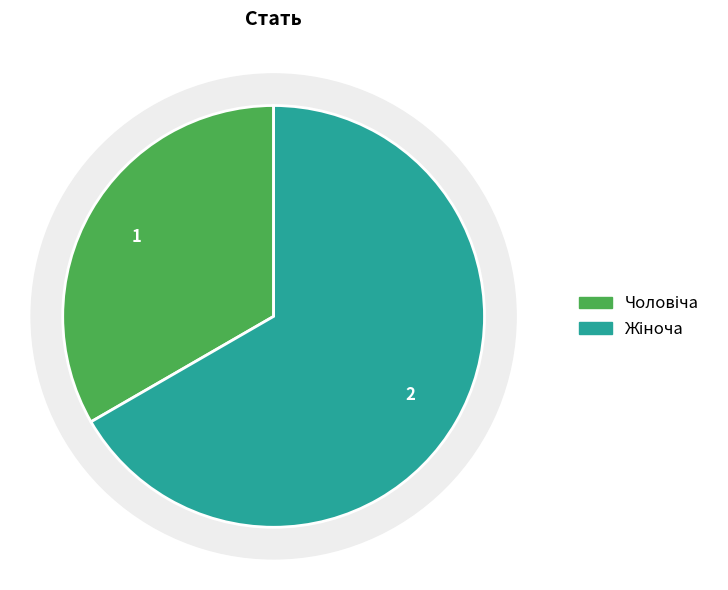

To the nearest percent, what is the difference between the largest and smallest slice percentages?

33%